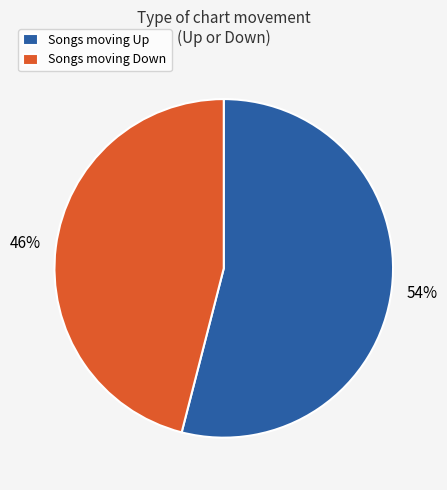

Is there any slice that represents more than half of the pie?

Yes